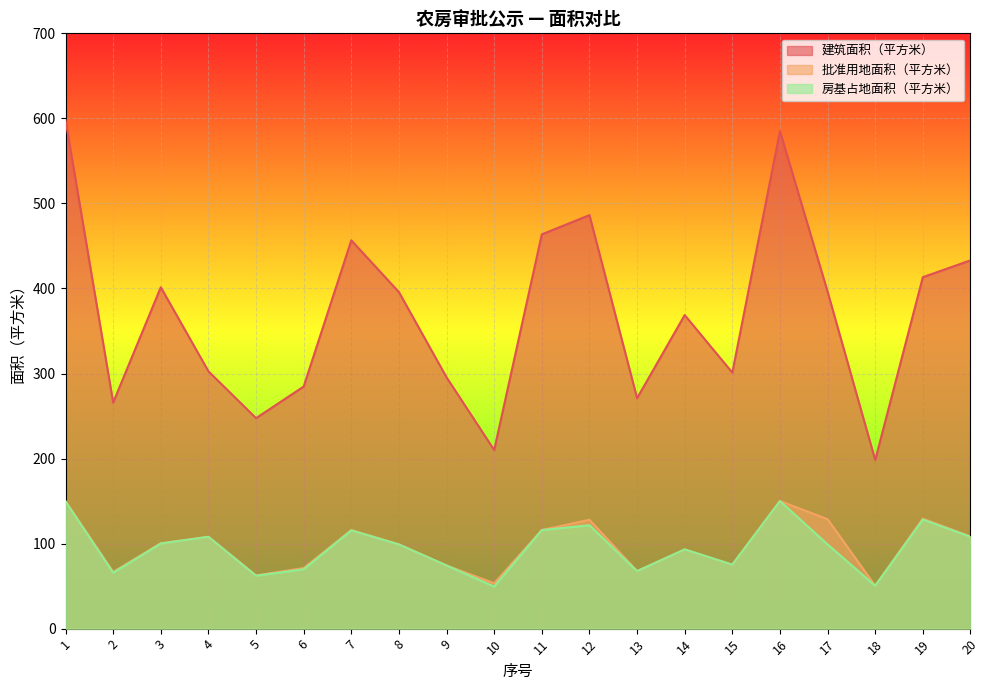

Which series changed the most between 6 and 8?

建筑面积（平方米）